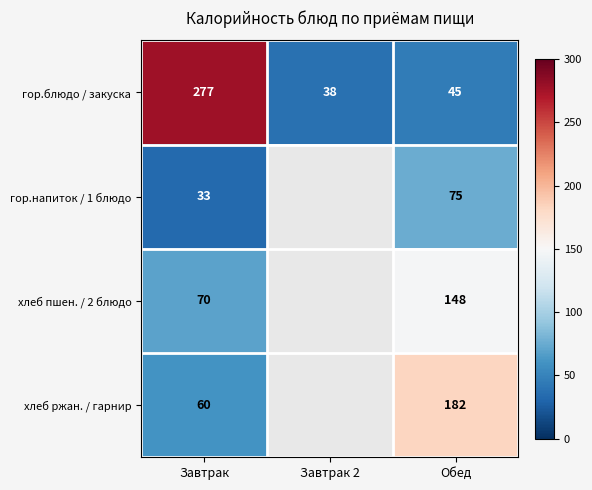

Rank the series at Завтрак from highest to lowest value.

гор.блюдо / закуска, хлеб пшен. / 2 блюдо, хлеб ржан. / гарнир, гор.напиток / 1 блюдо